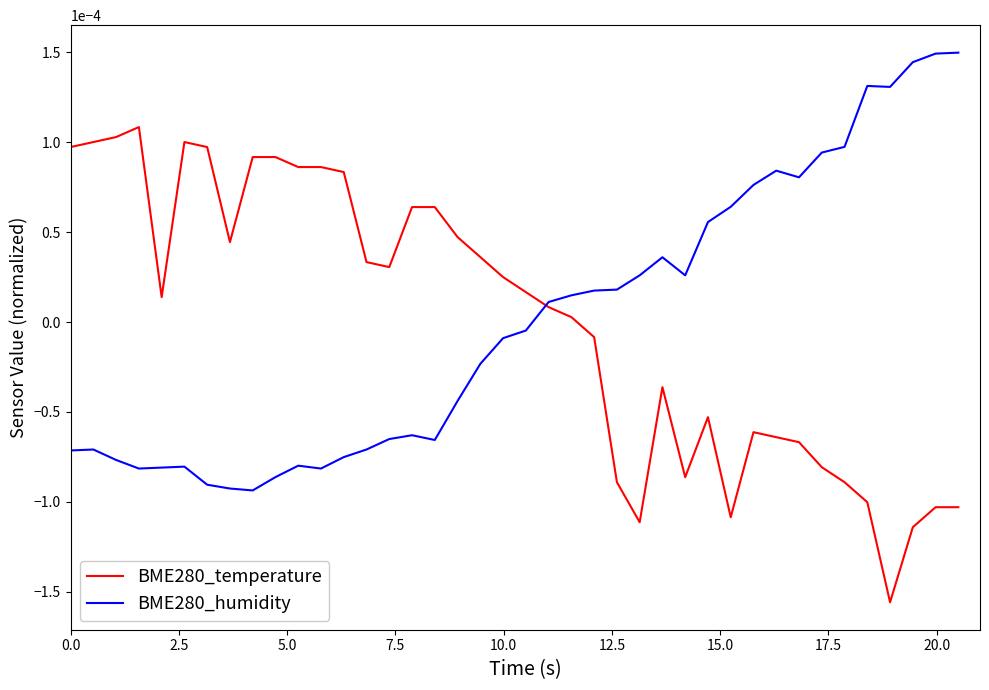

List the series in order of their peak value, lowest first.

BME280_temperature, BME280_humidity